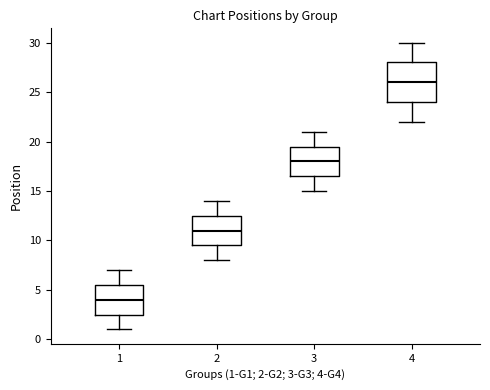

Which box's median line is the highest?

4